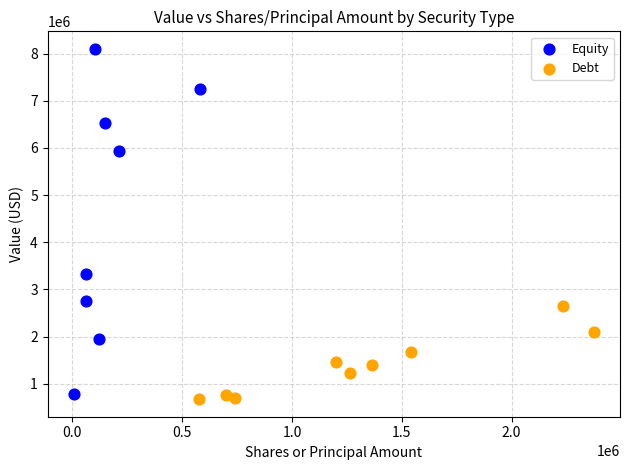

What are all the series names shown in the legend?

Equity, Debt